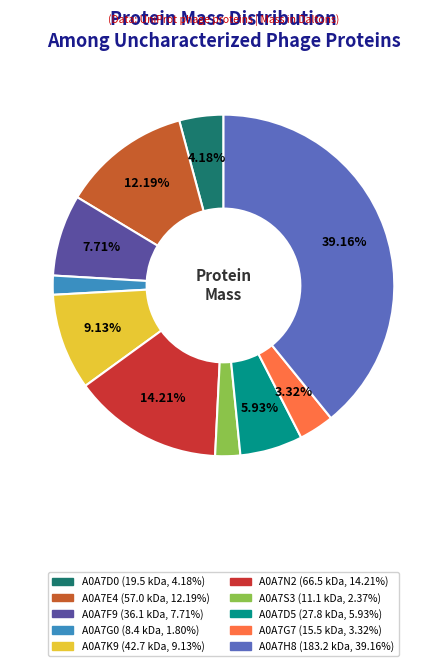

Between A0A7G0 and A0A7K9, which is larger?

A0A7K9